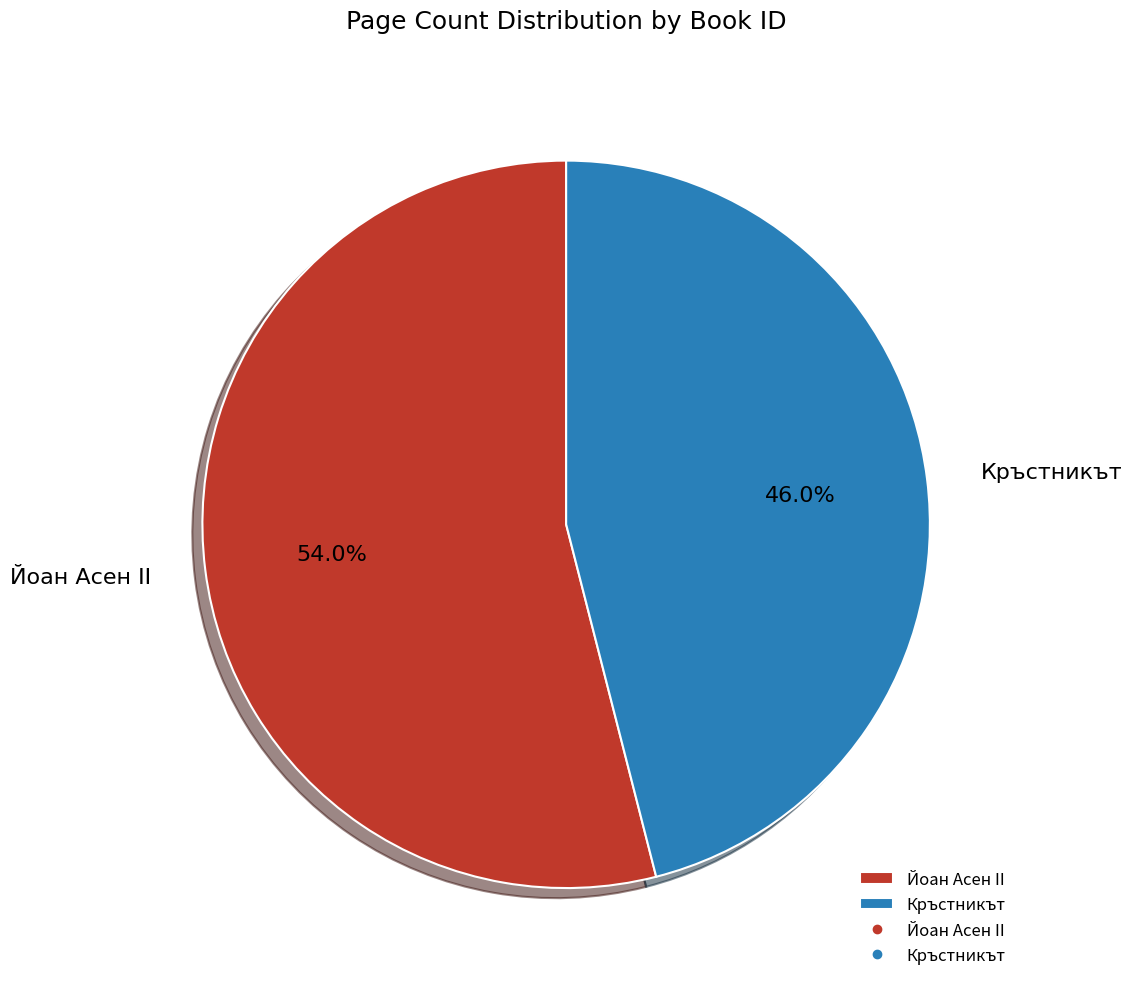

How many slices are in this pie chart?

2